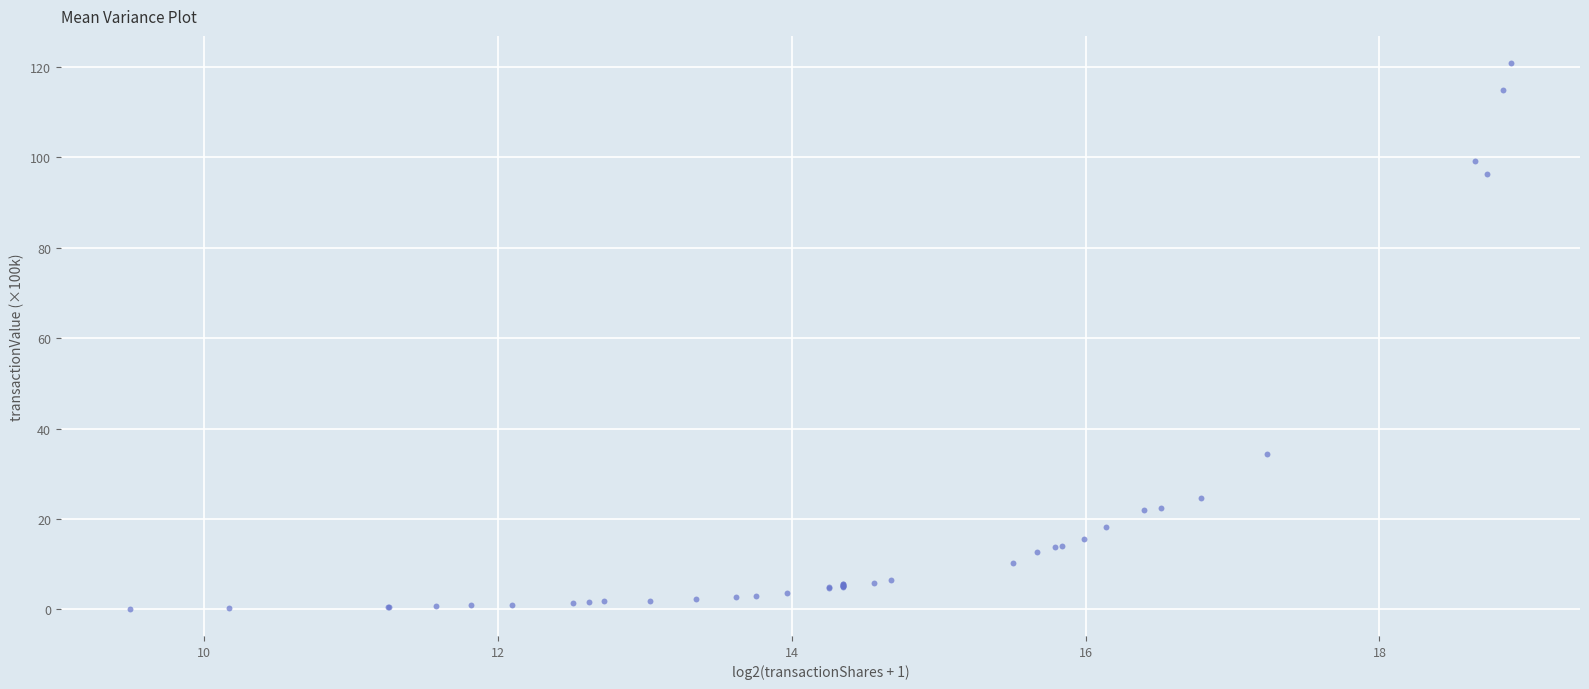

What Y value in the scatter plot is closest to 60?

34.4